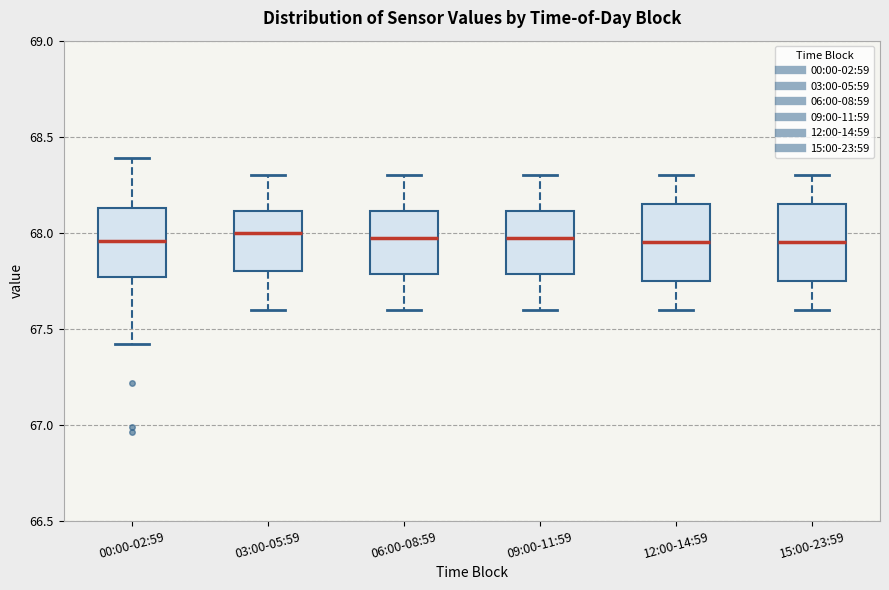

Reading left to right, transcribe this box plot: for each box, give where its median line is, the range the box spans, and where its two whiskers end, as read against the y-axis. The values are not printed on the chart, so give them approximately, as read against the axis.

00:00-02:59: median 67.95, box 67.75 to 68.15, whiskers 67.40 to 68.40
03:00-05:59: median 68.00, box 67.80 to 68.10, whiskers 67.60 to 68.30
06:00-08:59: median 68.00, box 67.80 to 68.10, whiskers 67.60 to 68.30
09:00-11:59: median 68.00, box 67.80 to 68.10, whiskers 67.60 to 68.30
12:00-14:59: median 67.95, box 67.75 to 68.15, whiskers 67.60 to 68.30
15:00-23:59: median 67.95, box 67.75 to 68.15, whiskers 67.60 to 68.30